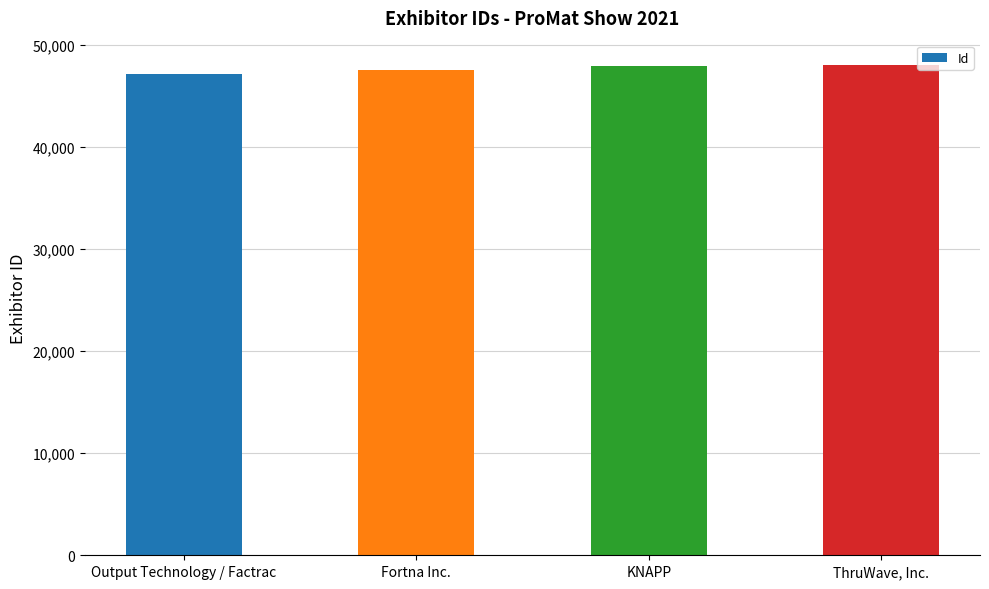

What is the sum of all values?

190613